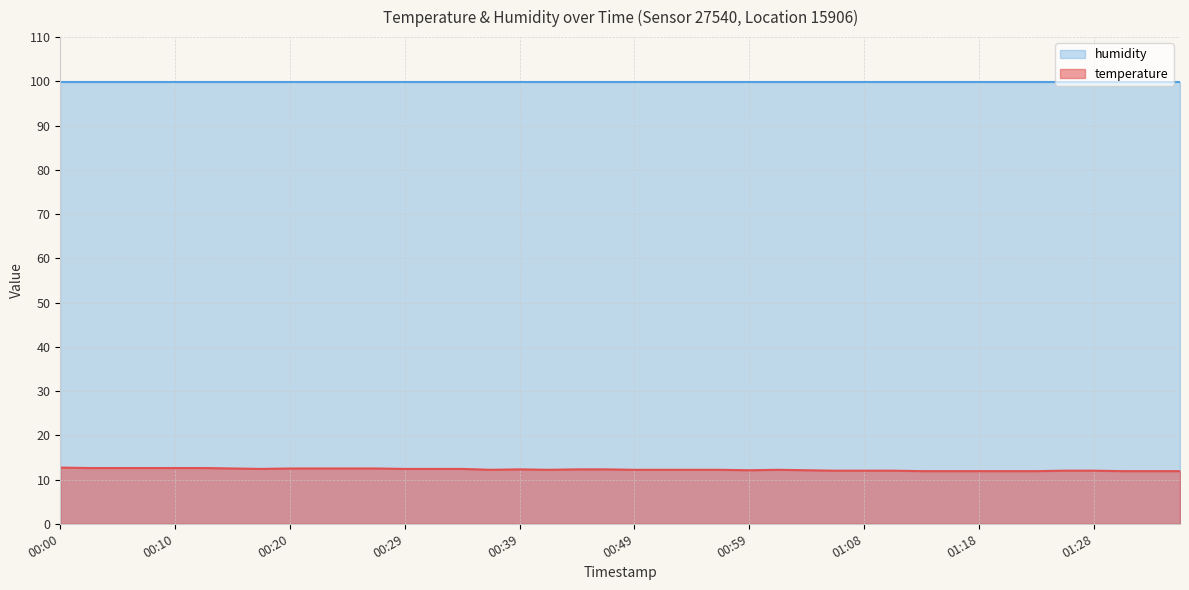

What is the label of the 15th point from the left?

00:34